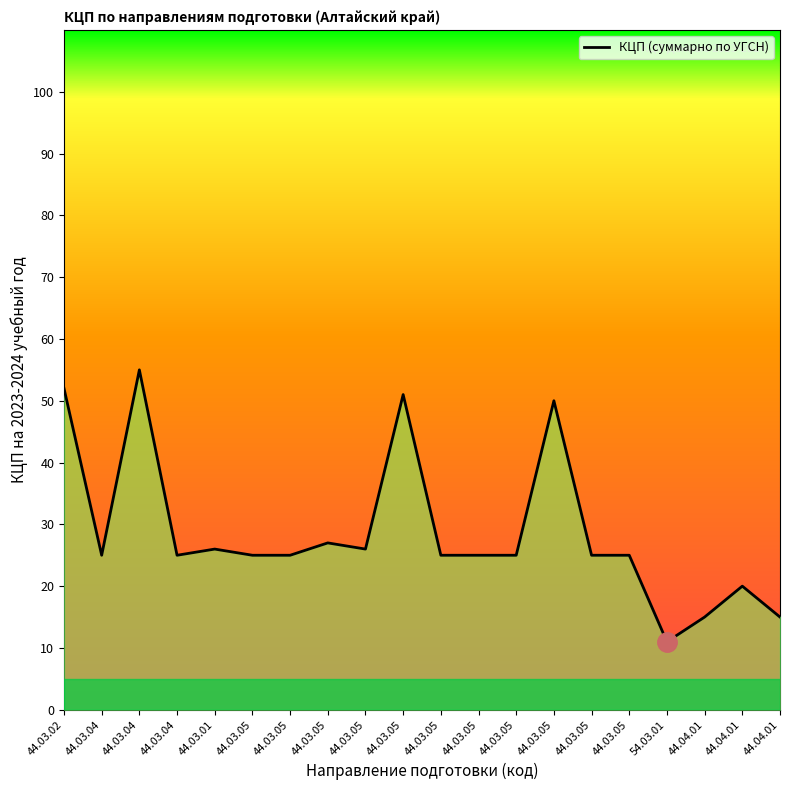

Reading left to right, what are all the values shown in this chart?

44.03.02=52	44.03.04=25	44.03.04=55	44.03.04=25	44.03.01=26	44.03.05=25	44.03.05=25	44.03.05=27	44.03.05=26	44.03.05=51	44.03.05=25	44.03.05=25	44.03.05=25	44.03.05=50	44.03.05=25	44.03.05=25	54.03.01=11	44.04.01=15	44.04.01=20	44.04.01=15